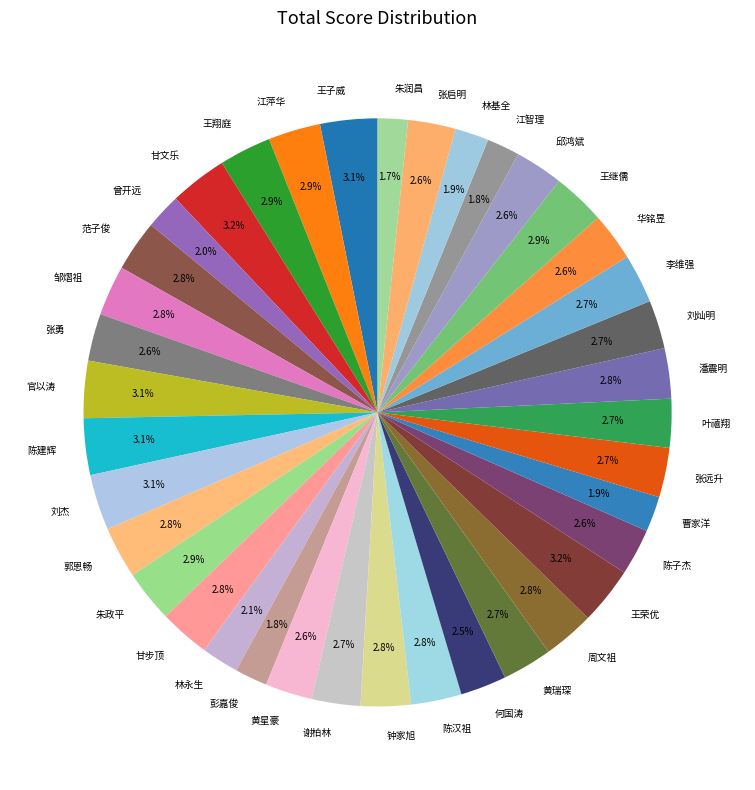

Does 李维强 represent more than half of the total?

No